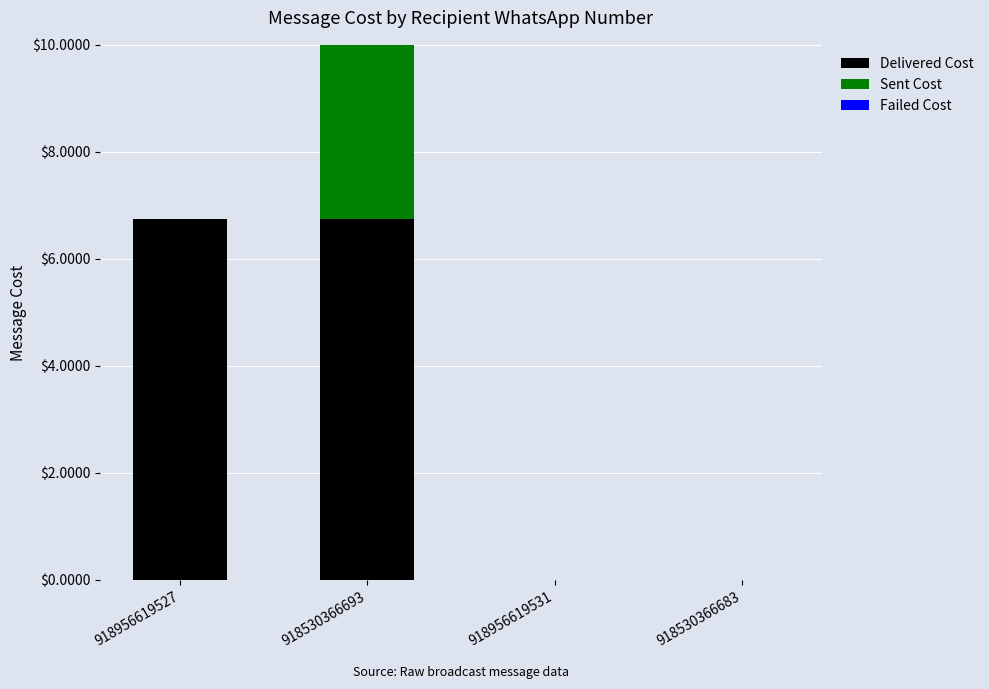

Is the value of Sent Cost at 918956619527 greater than the value of Delivered Cost at 918956619531?

No